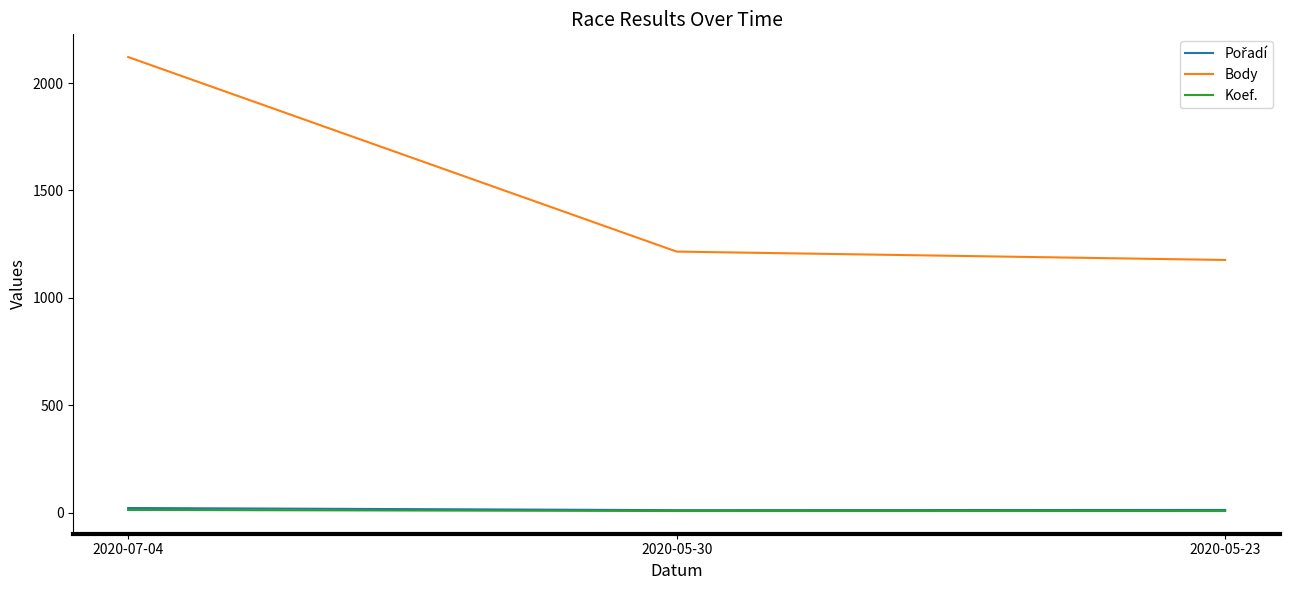

What is the greatest value displayed?

2121